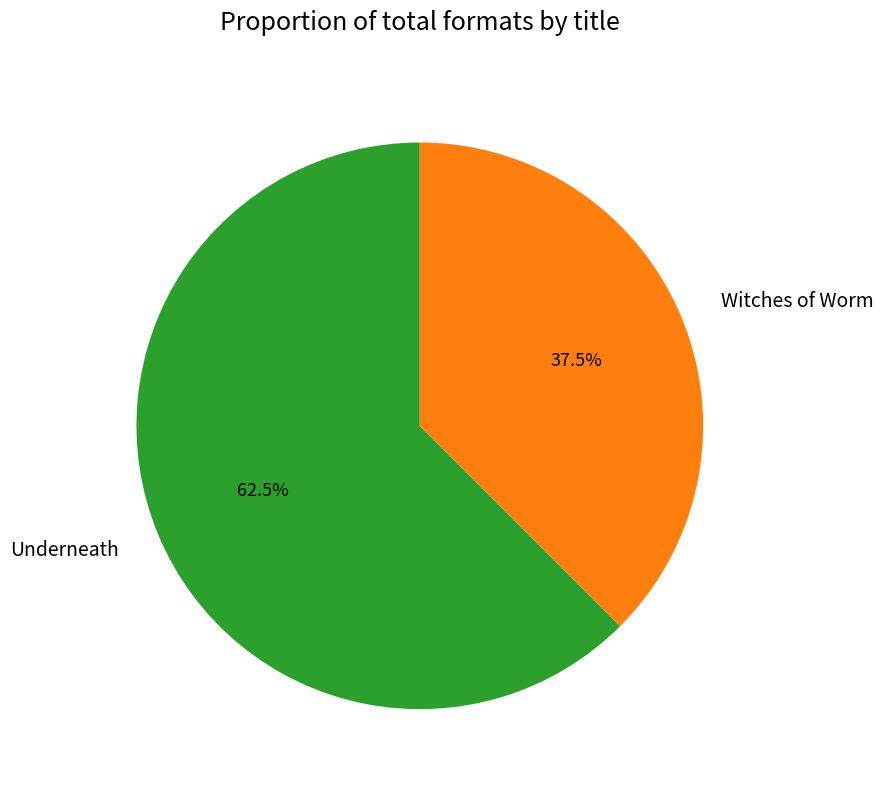

What percentage do Underneath and Witches of Worm together represent?

100.0%